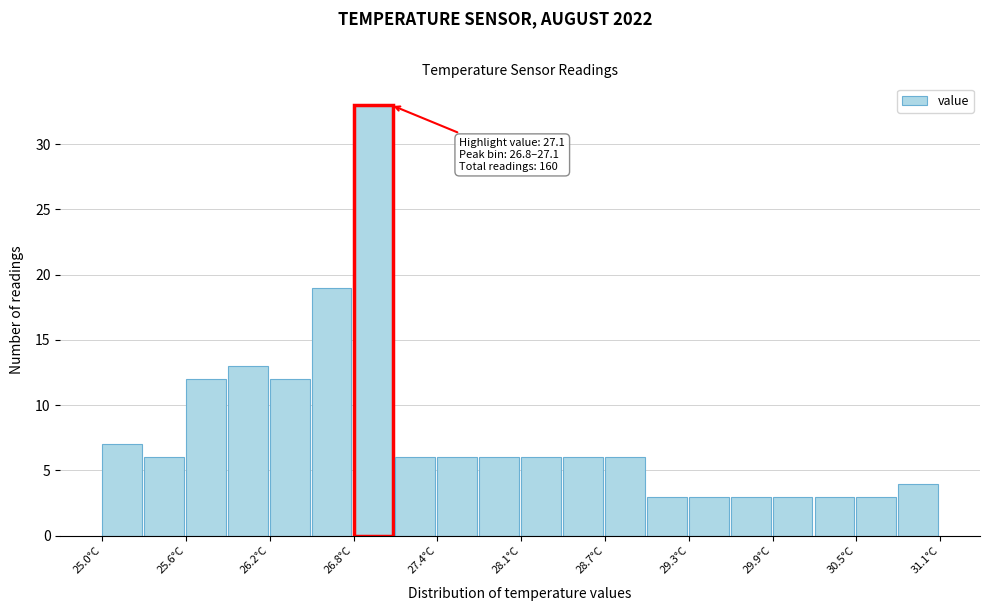

Read against the x-axis, roughly where is the centre of the tallest bar?

27.0